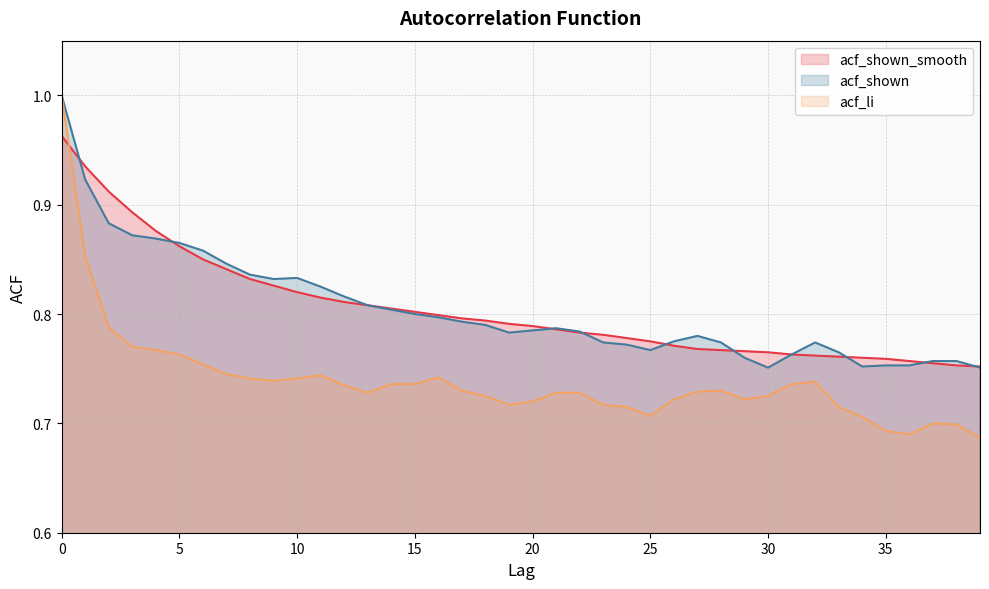

How many intersections are there between acf_shown_smooth and acf_li?

1